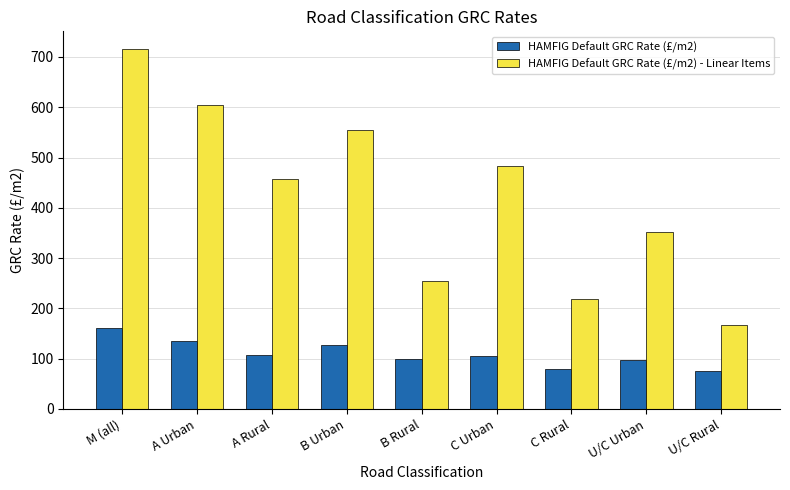

What is the spread (max minus min) of values at B Urban?

427.6